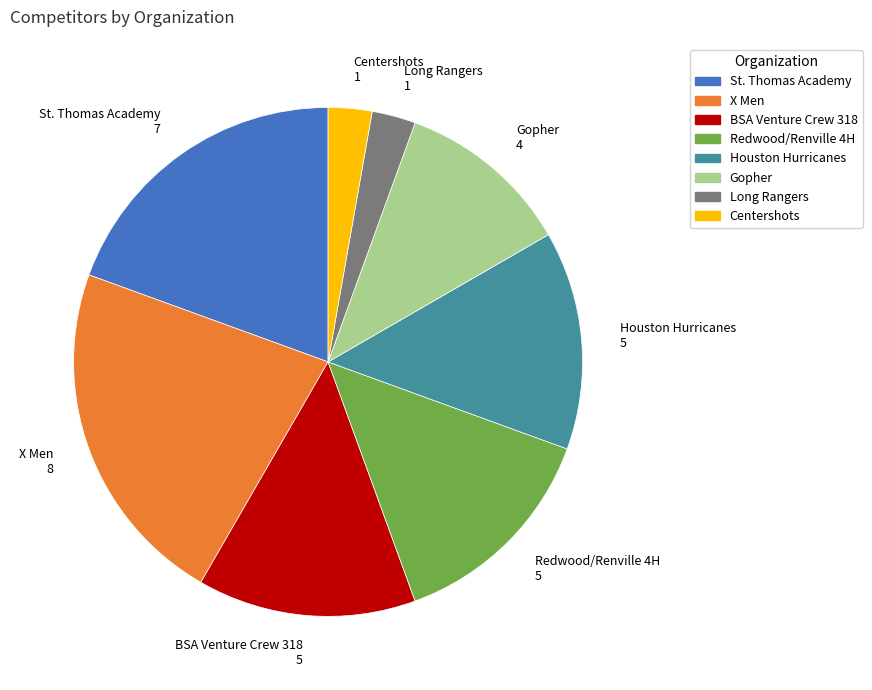

What is the ratio of the value at Gopher to the value at X Men?

0.5